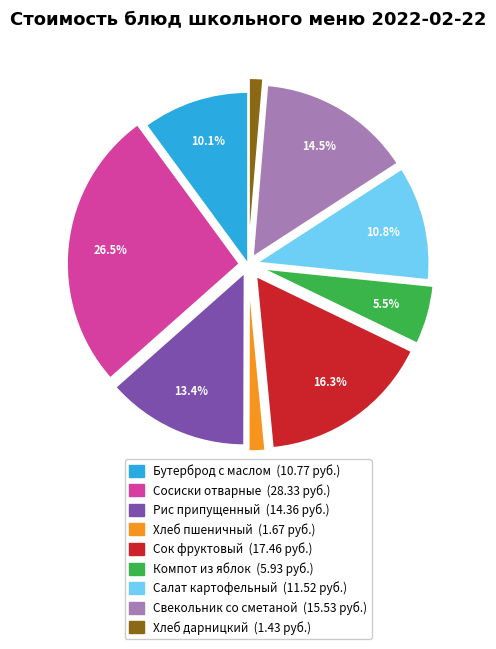

How many slices are in this pie chart?

9